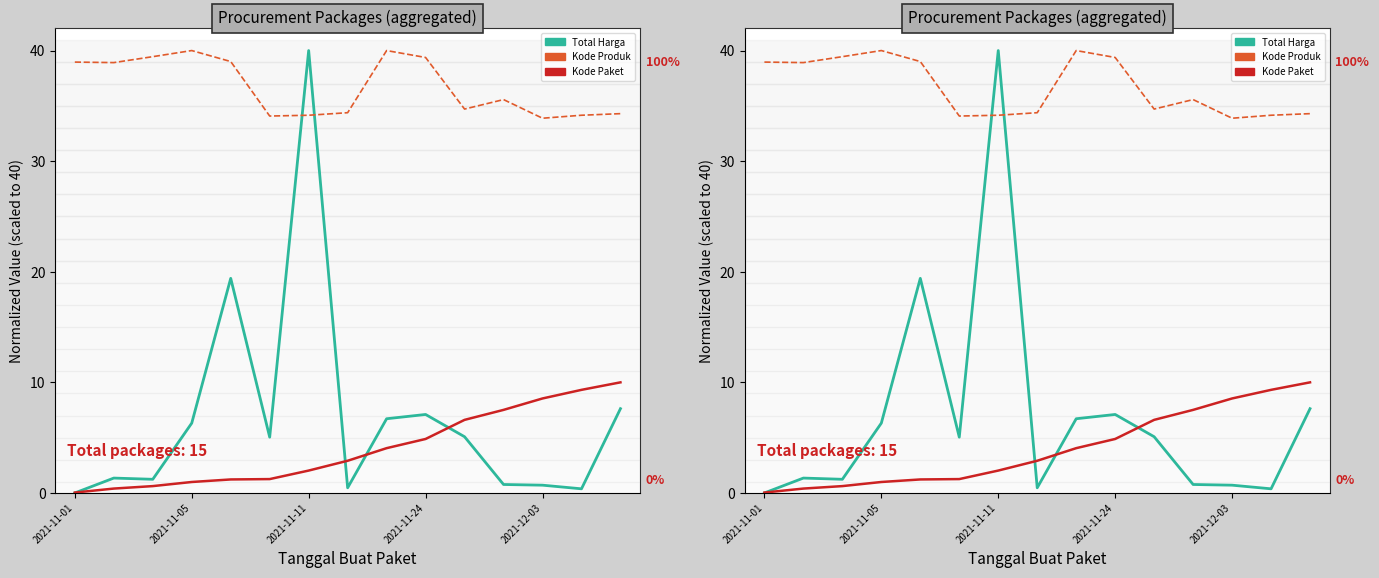

True or false: Kode Produk and Kode Paket cross at least once.

False